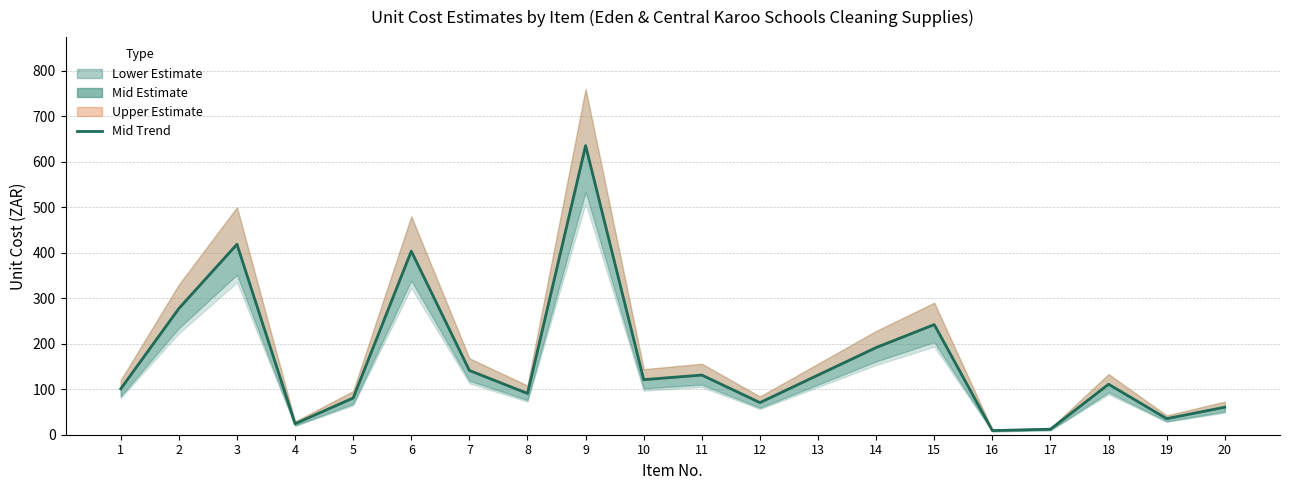

List the labels in order of value, smallest first.

16, 17, 4, 19, 20, 12, 5, 8, 1, 18, 10, 11, 13, 7, 14, 15, 2, 6, 3, 9